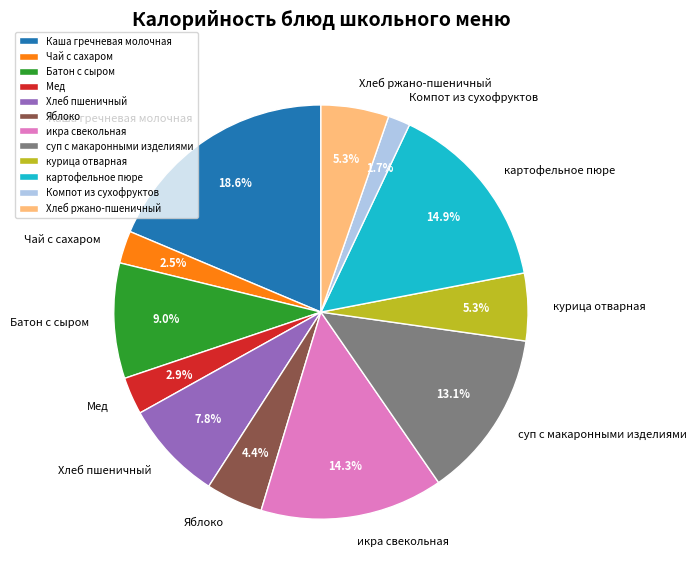

How much of the chart is everything except Каша гречневая молочная?

81.4%